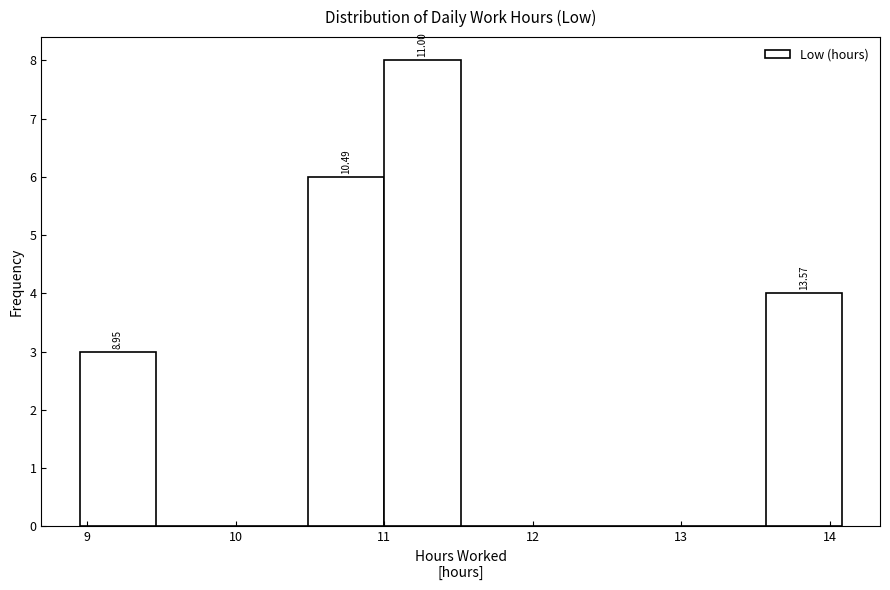

Which range on the x-axis has the tallest bar?

11.0 to 11.5